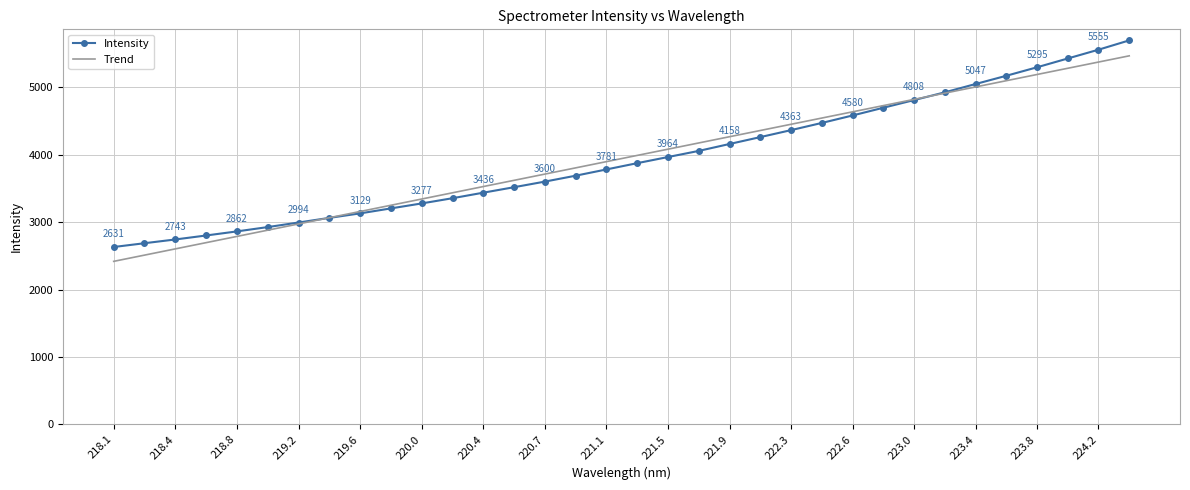

What is the maximum value shown in the chart?

5693.4